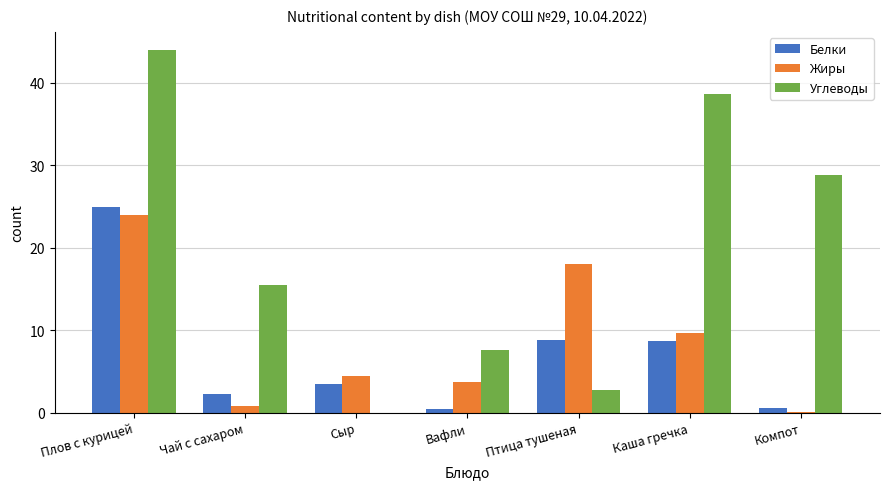

How many groups of bars are there?

7